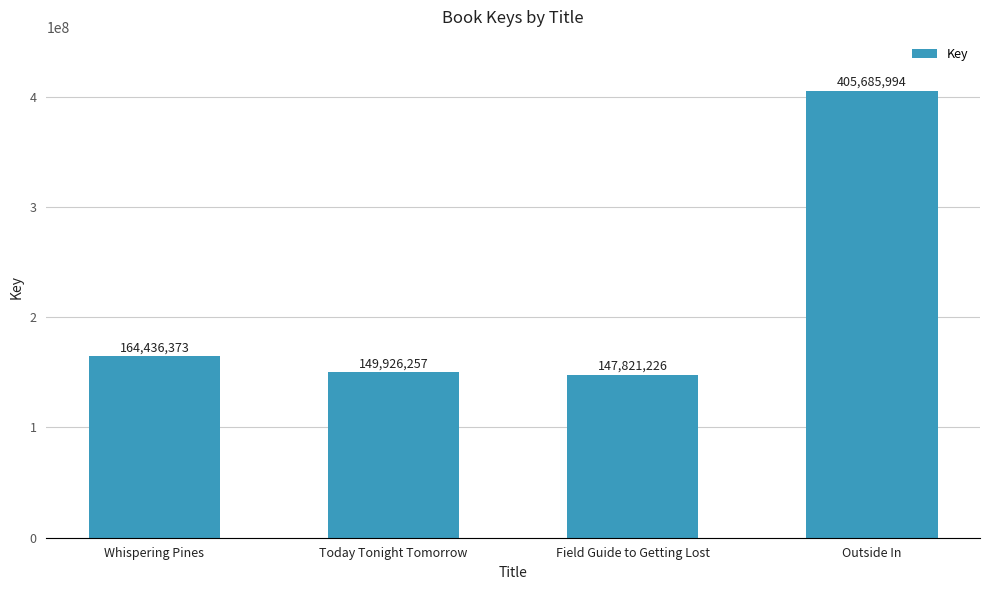

Which has a higher value, Today Tonight Tomorrow or Whispering Pines?

Whispering Pines